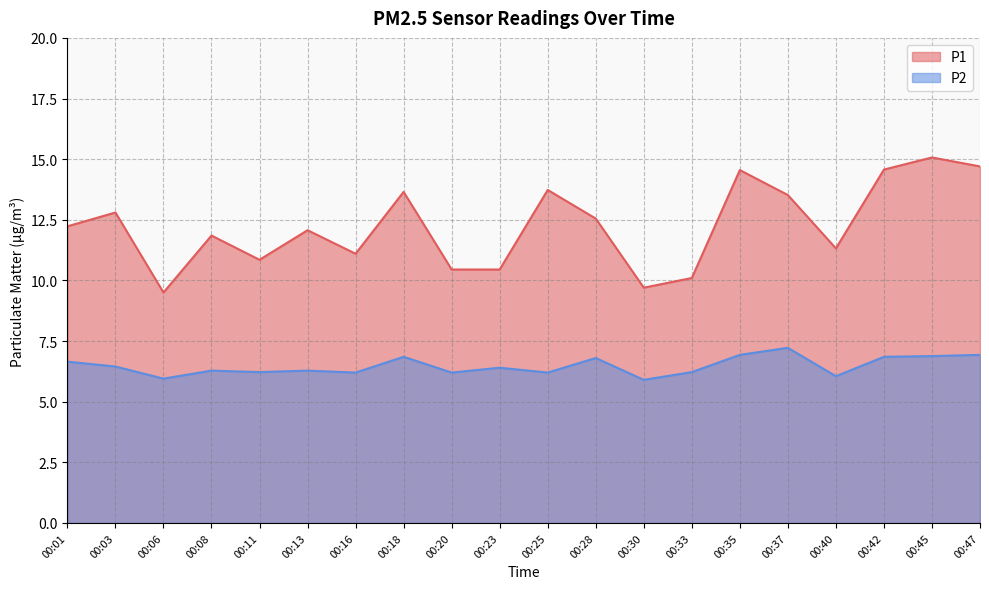

Rank the series by their average value, from lowest to highest.

P2, P1